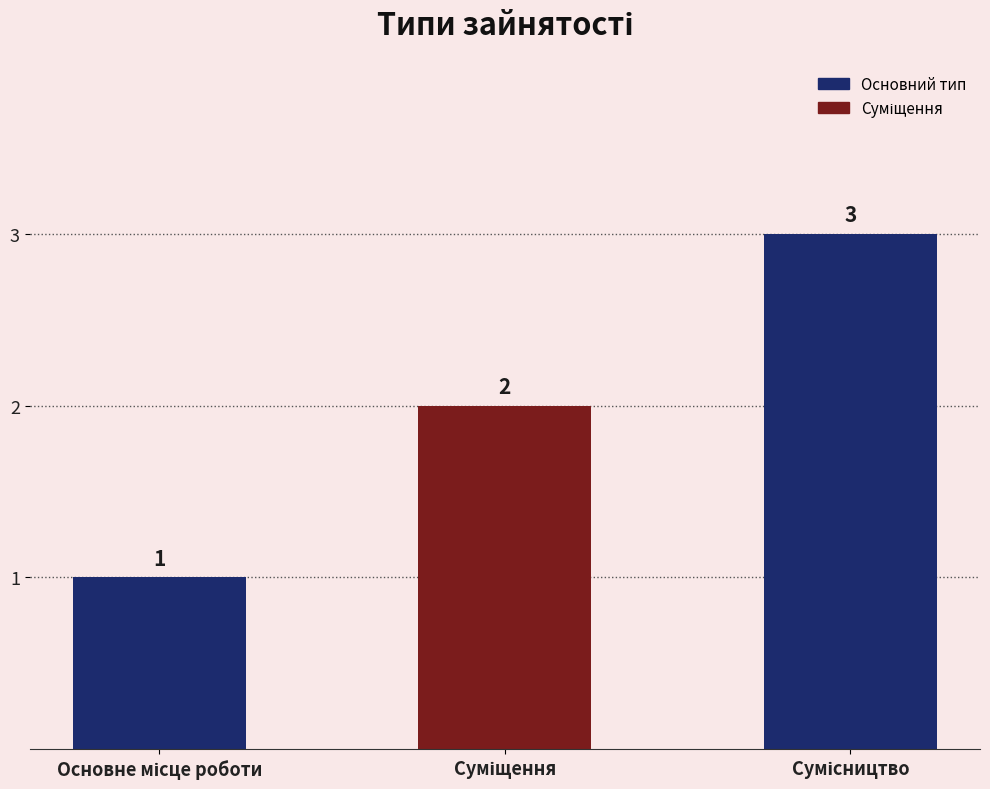

Reading left to right, what are all the values shown in this chart?

1	2	3